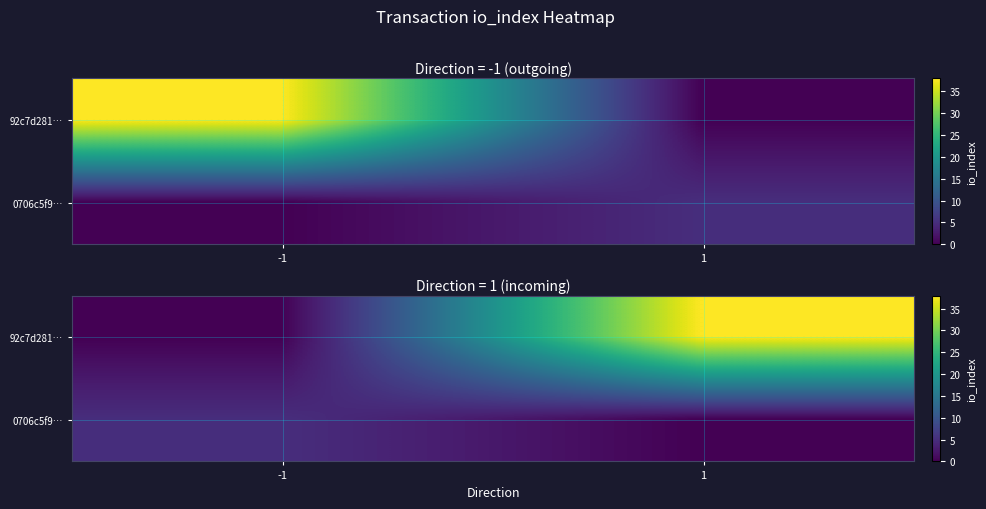

Rank the series by their maximum value, from highest to lowest.

92c7d281…, 0706c5f9…